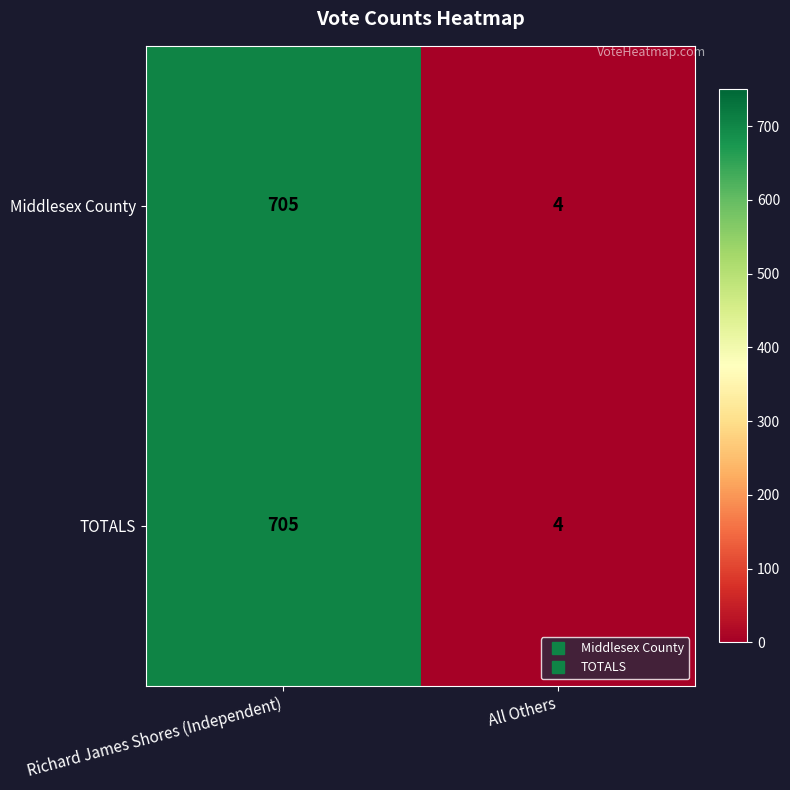

Reading left to right, what are all the values shown in this chart?

Middlesex County: 705	4
TOTALS: 705	4